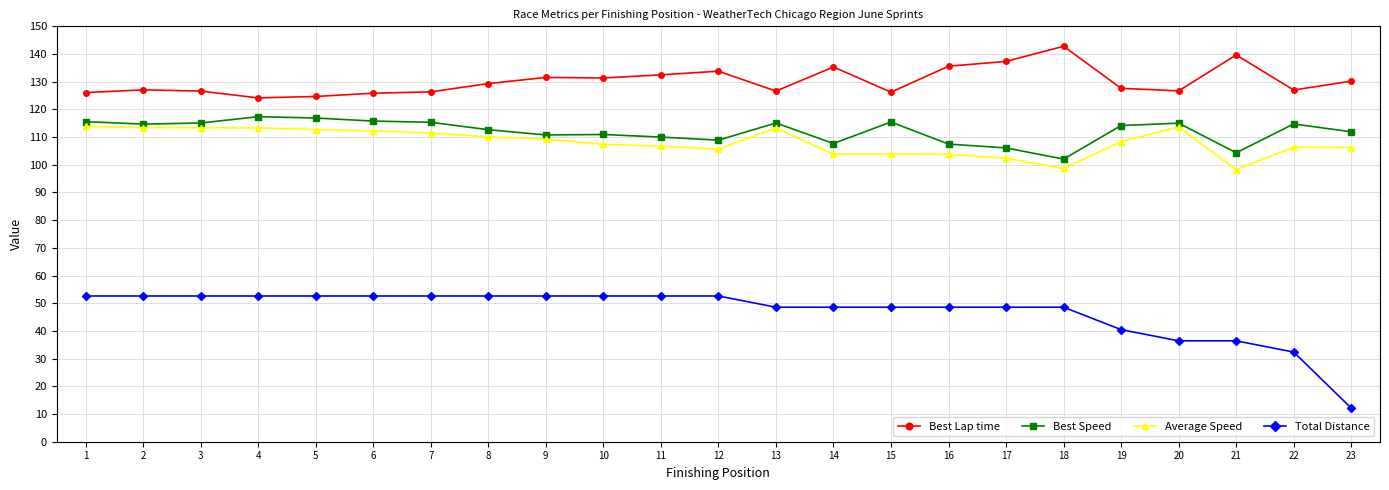

True or false: Average Speed and Best Lap time intersect in this chart.

False